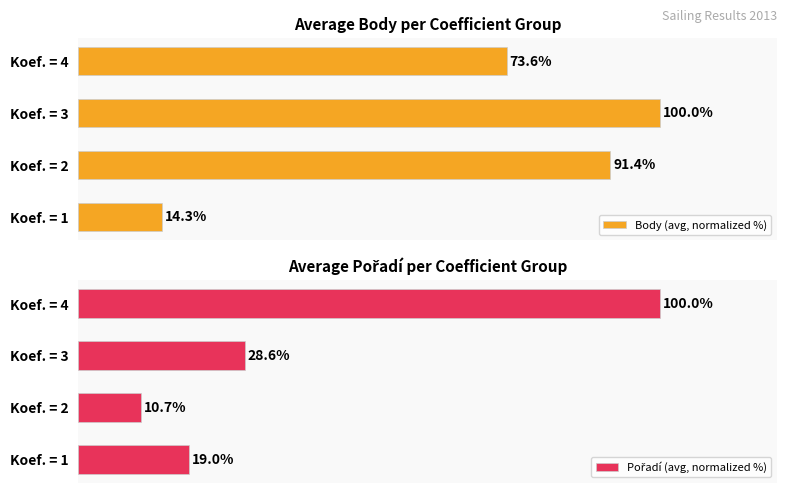

What is the greatest value displayed?

100.0